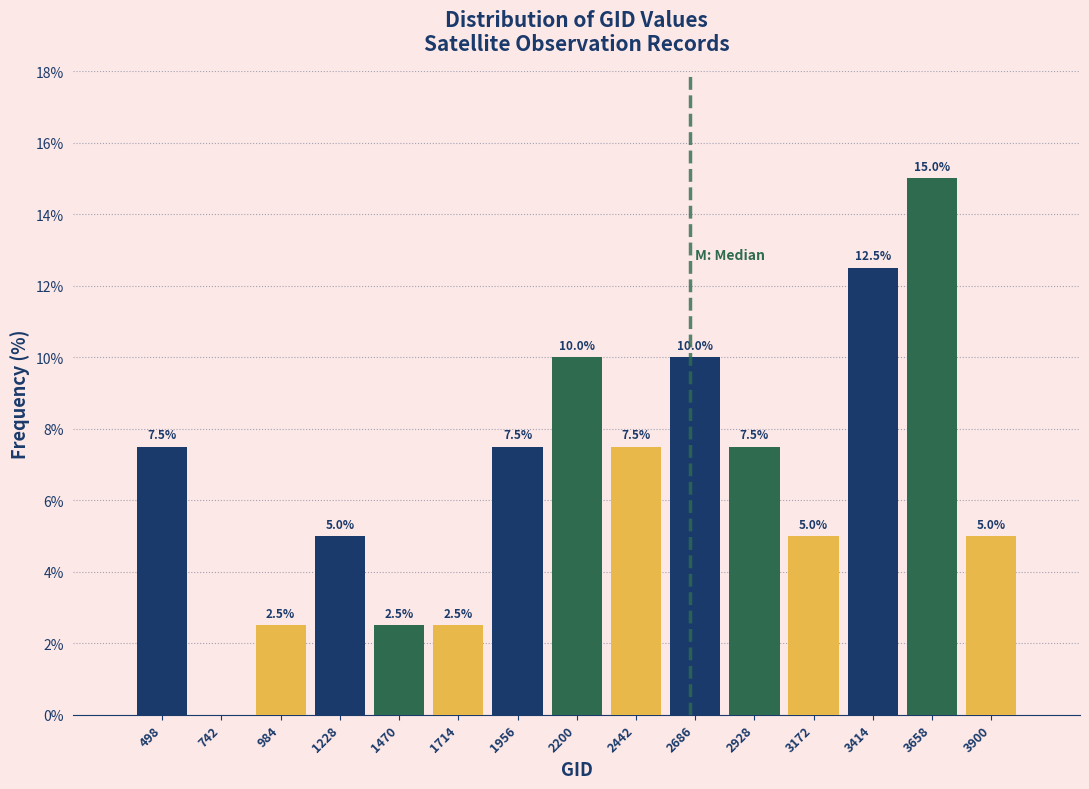

Over which range of the x-axis is the bar tallest?

3550 to 3800